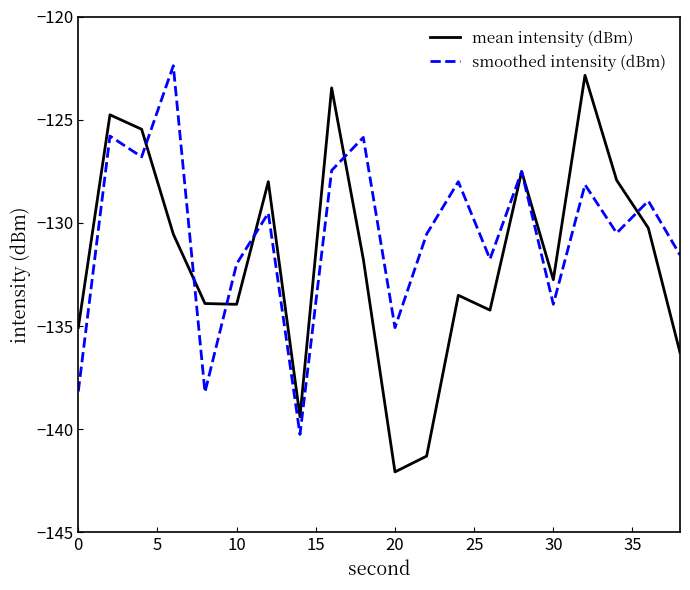

List the series in order of their overall mean, lowest first.

mean intensity (dBm), smoothed intensity (dBm)